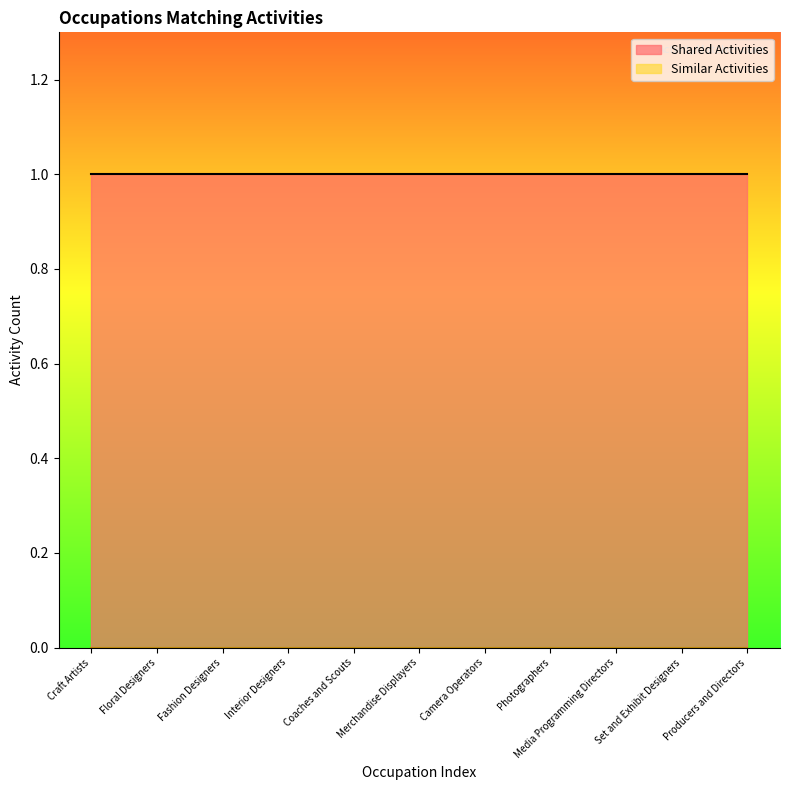

At which category is the sum across all series the highest?

Craft Artists